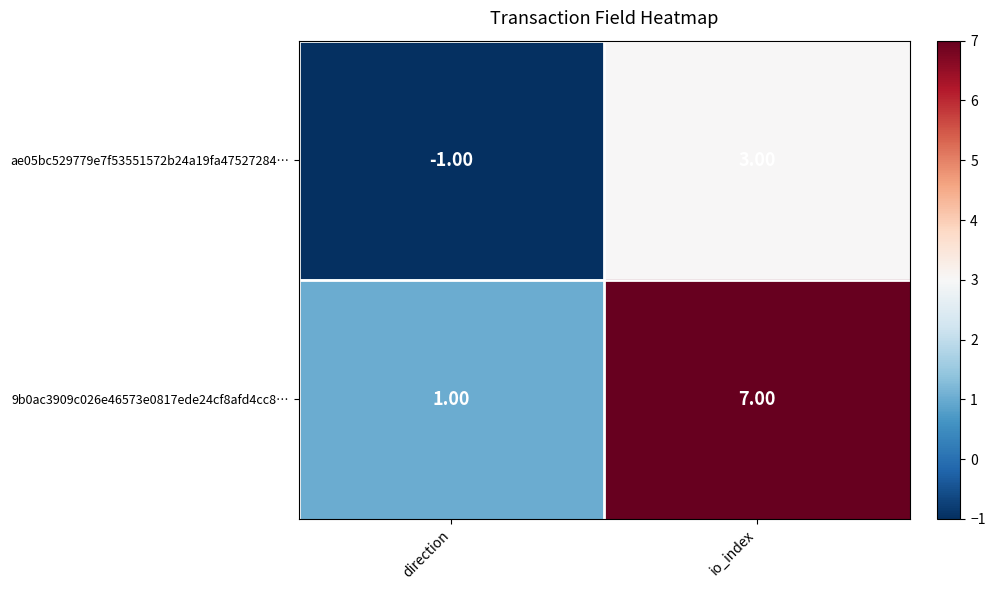

What is the average value of the 9b0ac3909c026e46573e0817ede24cf8afd4cc8… series?

4